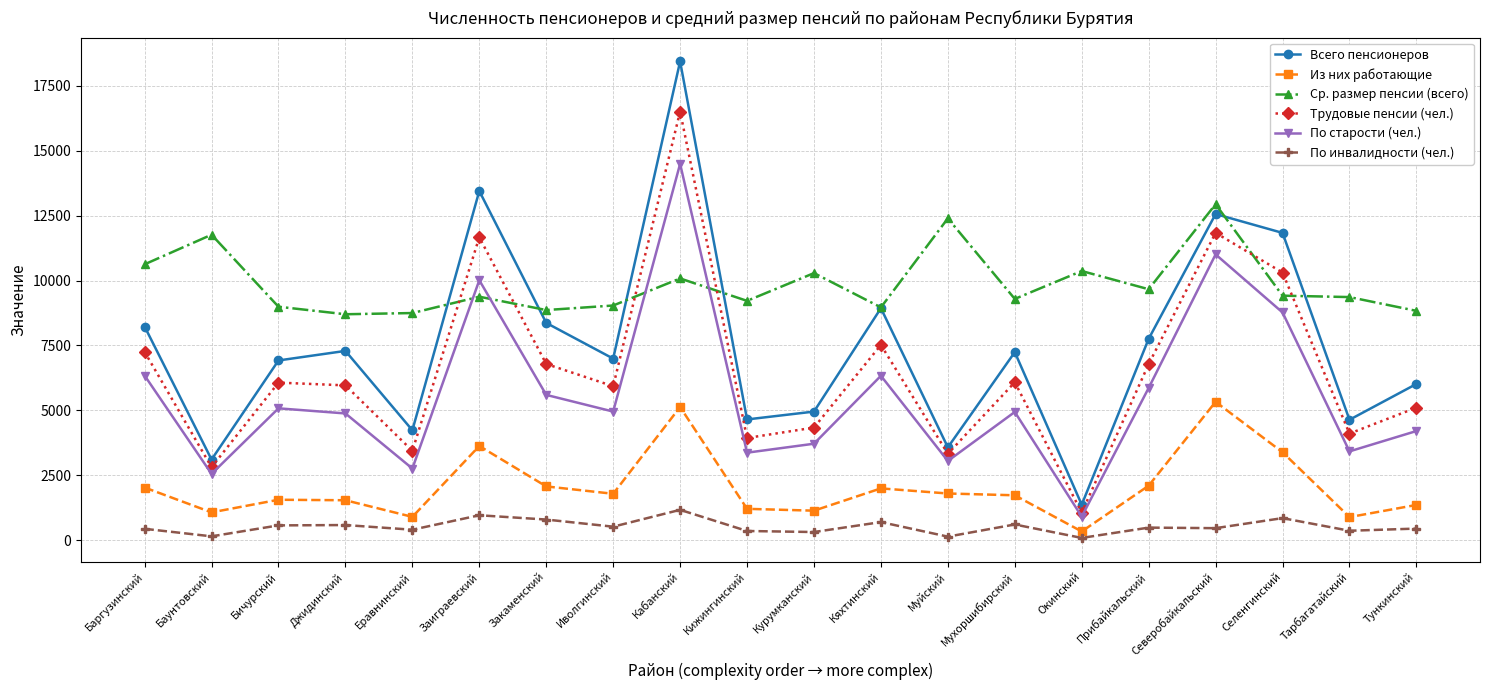

What is the difference between the highest and lowest values at Баргузинский?

10193.0